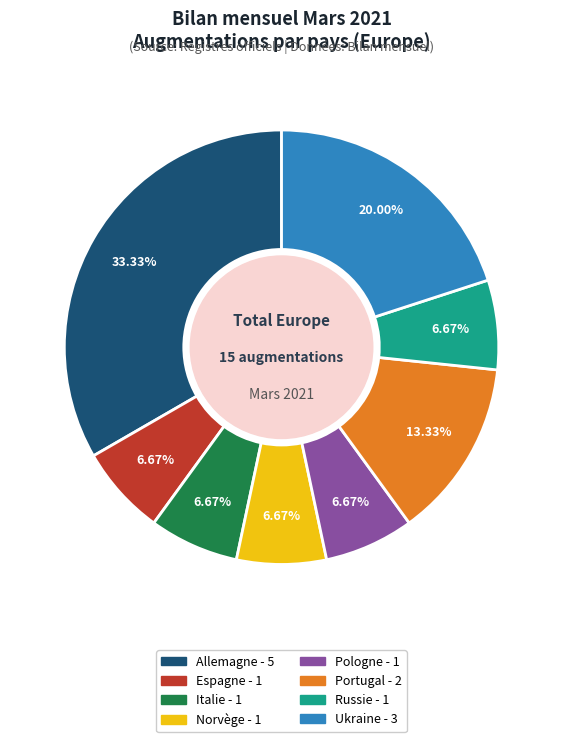

Does any single category account for the majority?

No